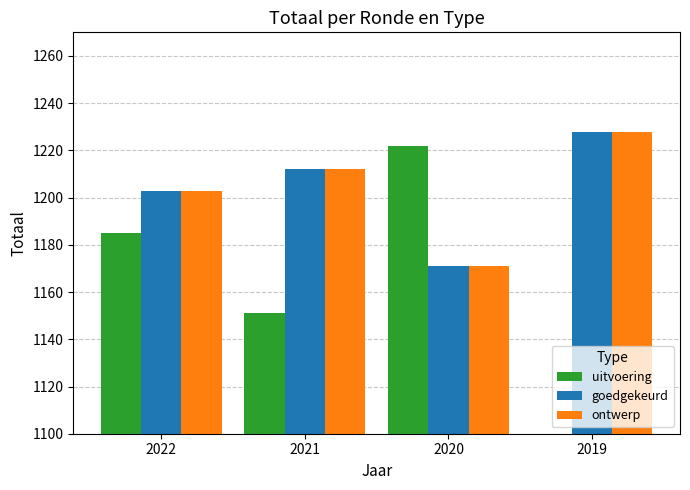

At which category is the sum across all series the highest?

2022